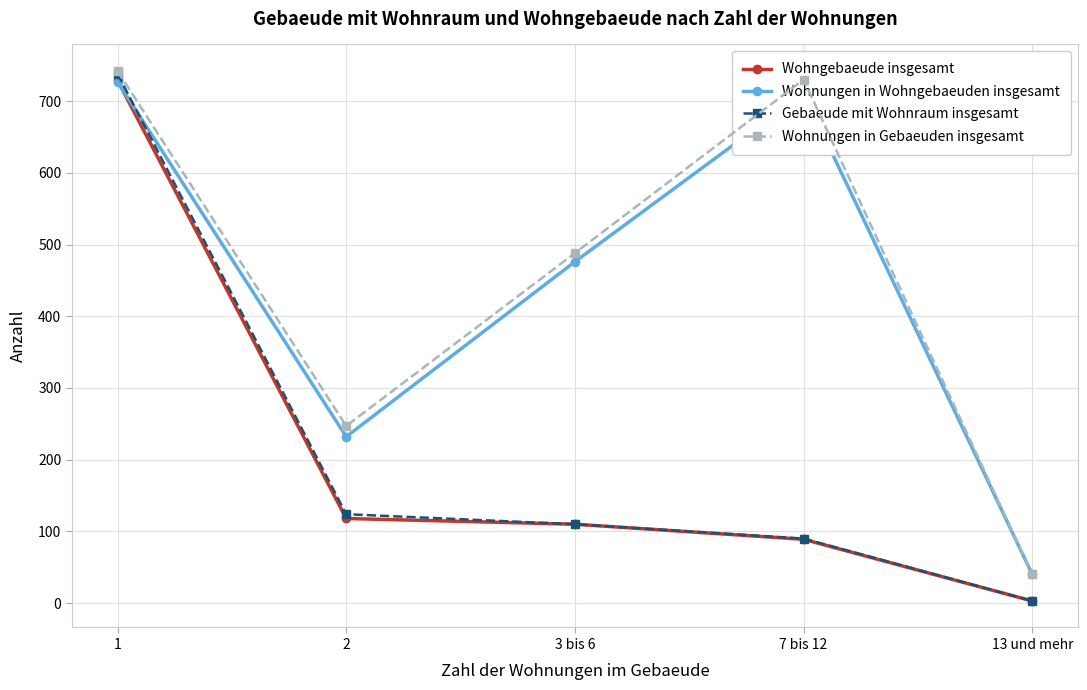

How many values in the Gebaeude mit Wohnraum insgesamt series are below 110?

2